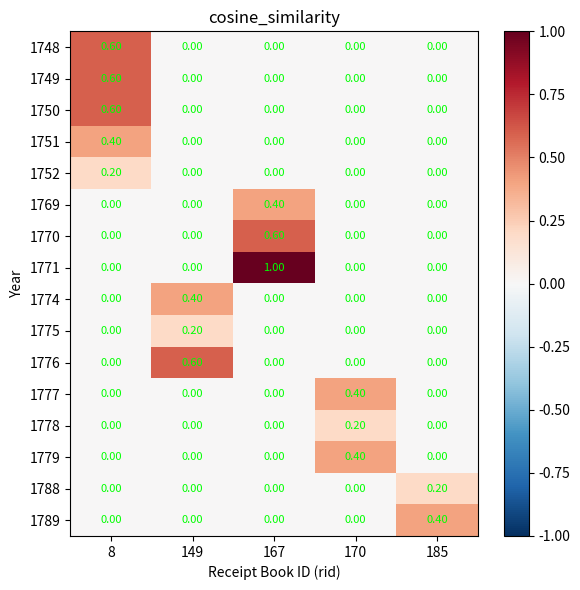

At which category is the sum across all series the highest?

8